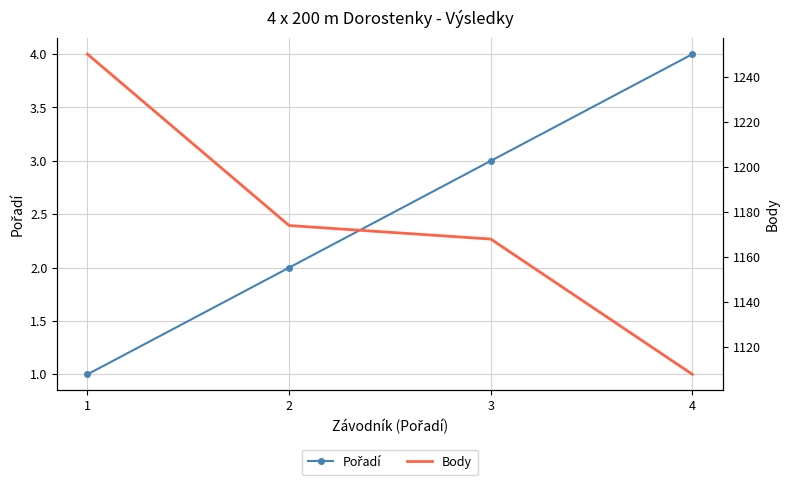

How many Pořadí values are between 2 and 4?

3